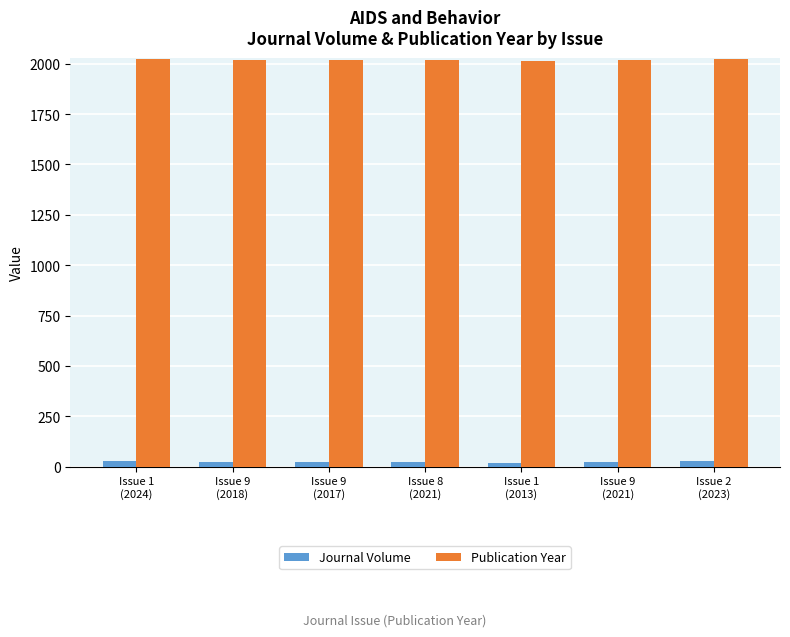

What is the label of the 4th bar from the left?

Issue 8
(2021)